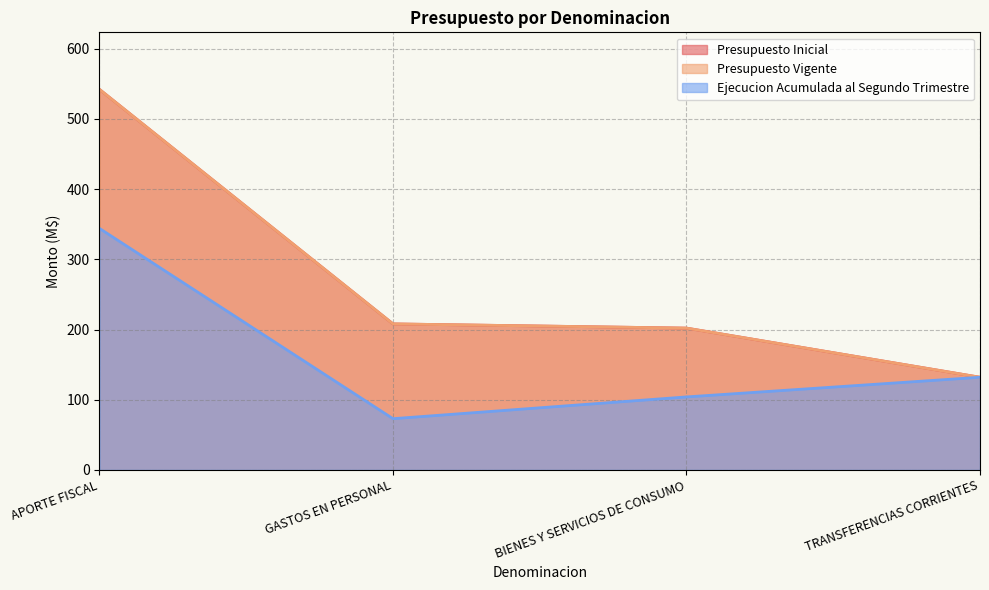

What is the difference between the Presupuesto Inicial values at TRANSFERENCIAS CORRIENTES and APORTE FISCAL?

410